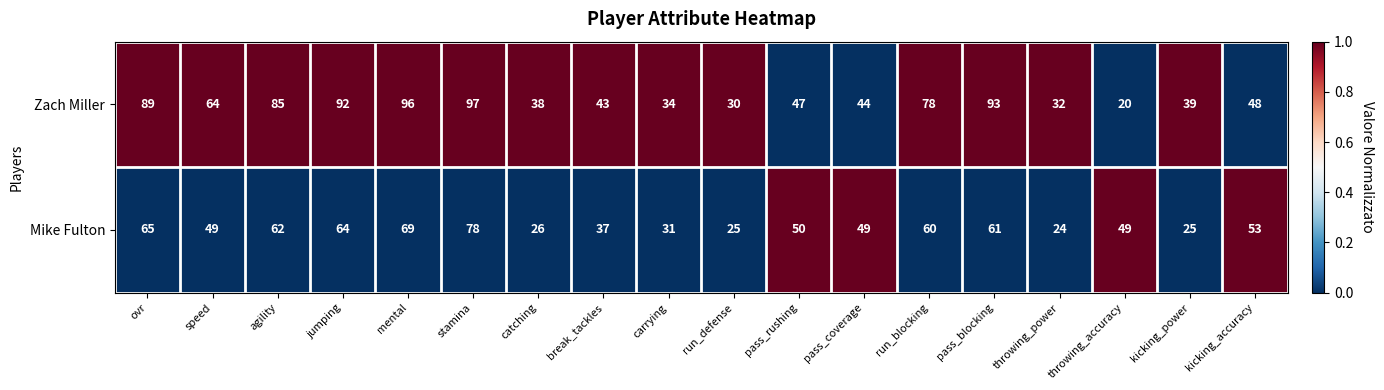

How many distinct data groups are displayed?

2